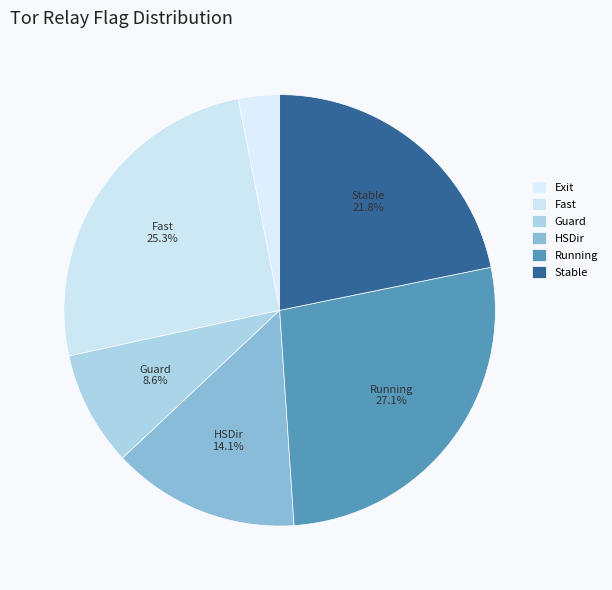

To the nearest percent, what is the difference between the Stable and Running slice percentages?

5%